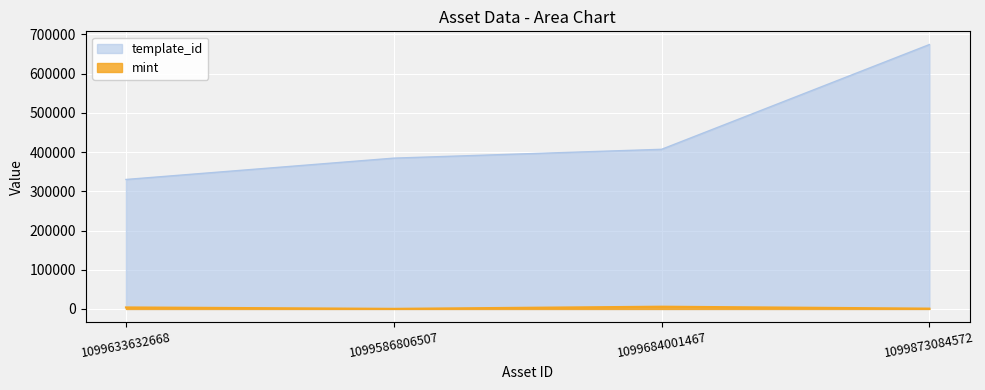

What is the sum of all mint values?

10880